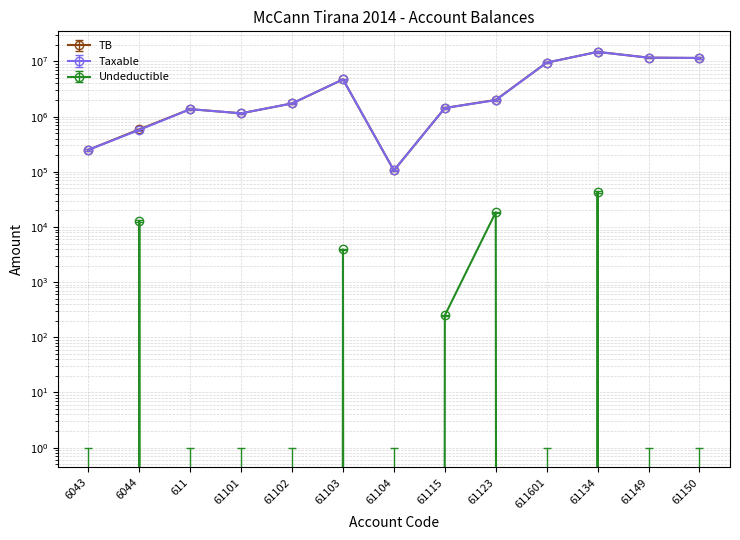

At which label is Taxable closest to 7496879?

611601